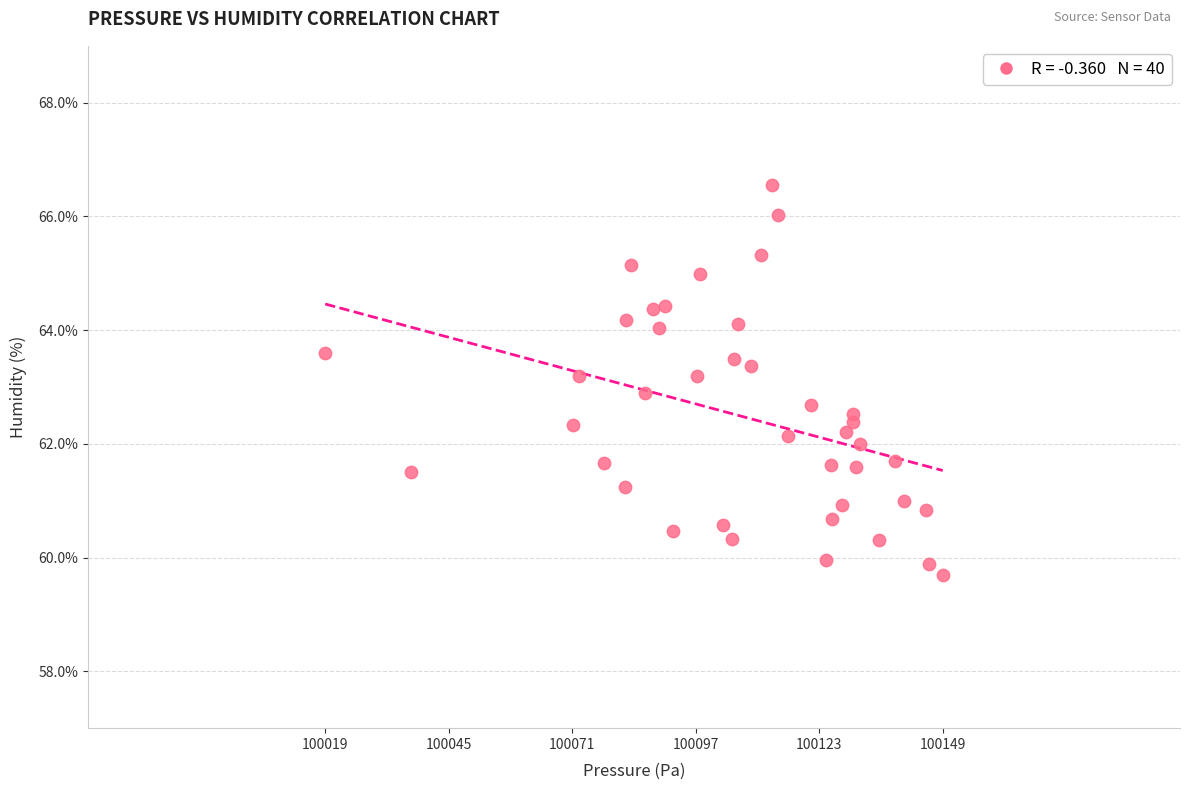

What is the range of X values (max minus min)?

130.1